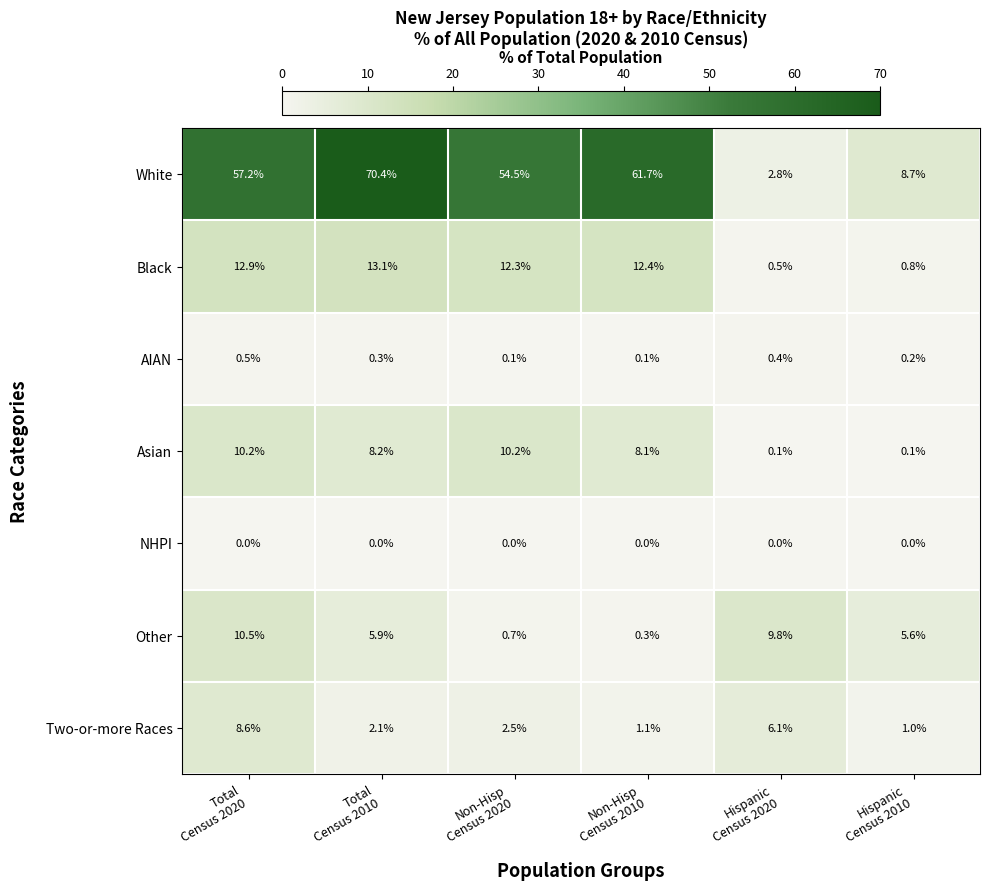

At how many categories does at least one series exceed 35?

4